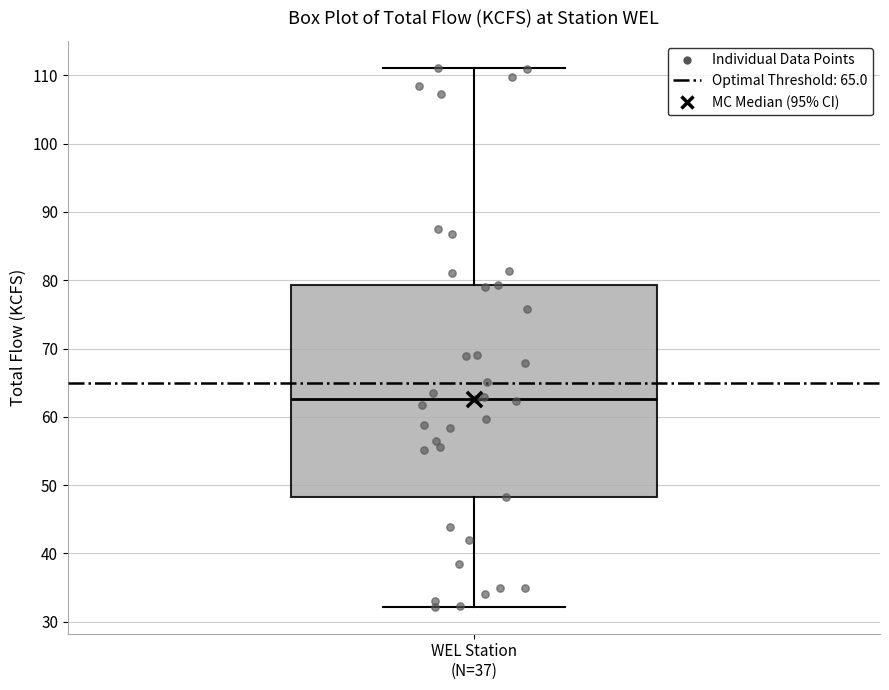

Read this box plot against the y-axis: the position of the median line, the range covered by the box, and the ends of both whiskers. The values are not printed on the chart, so give them approximately, as read against the axis.

median 63, box 48 to 79, whiskers 32 to 111